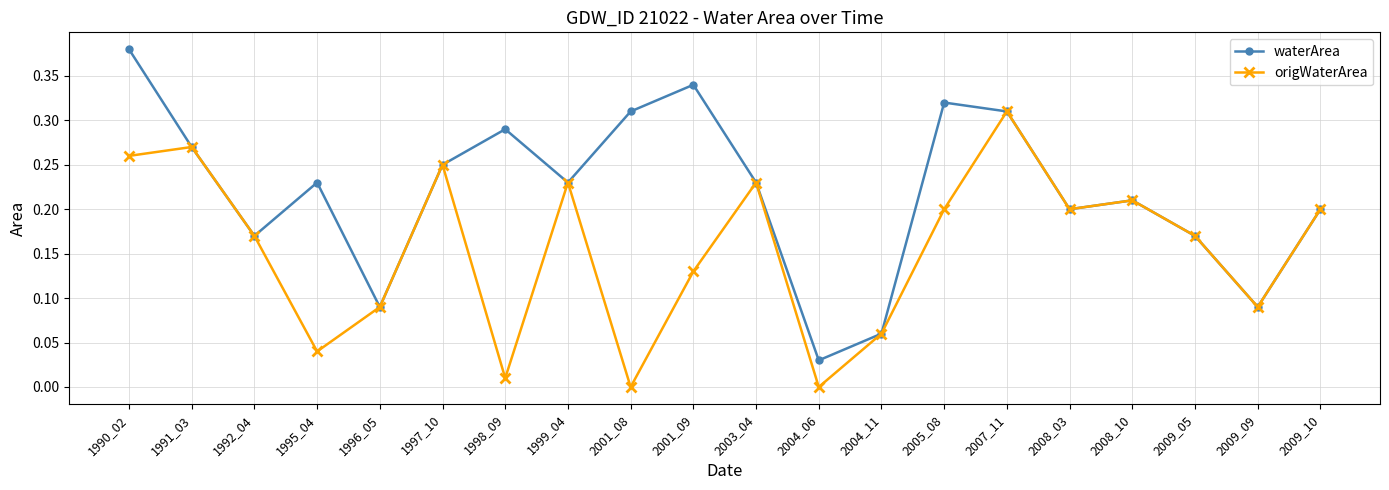

True or false: origWaterArea has more than 2 interior local peaks.

True